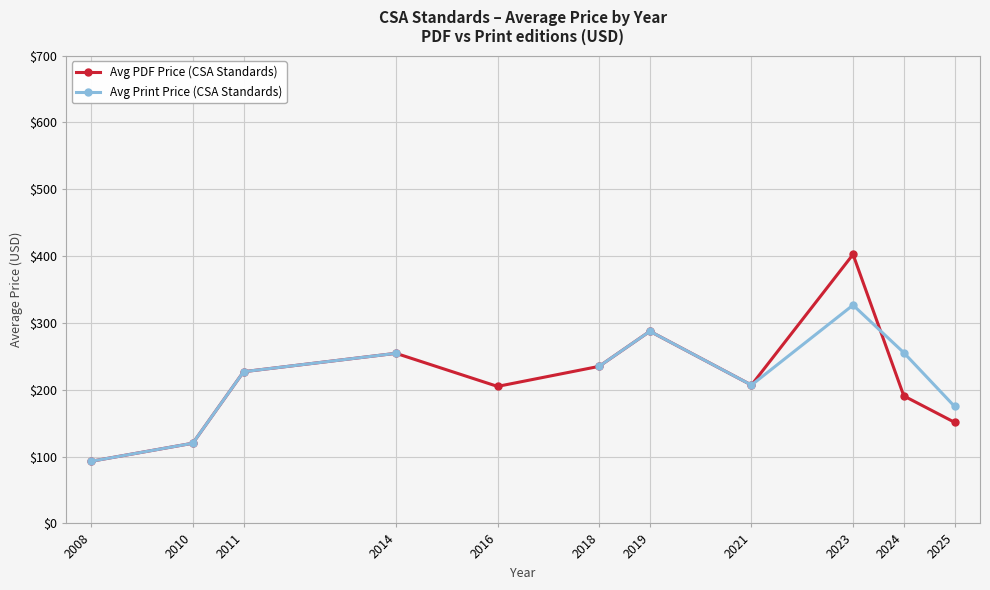

What is the value of the Avg Print Price (CSA Standards) point at the 6th from the left?

235.0